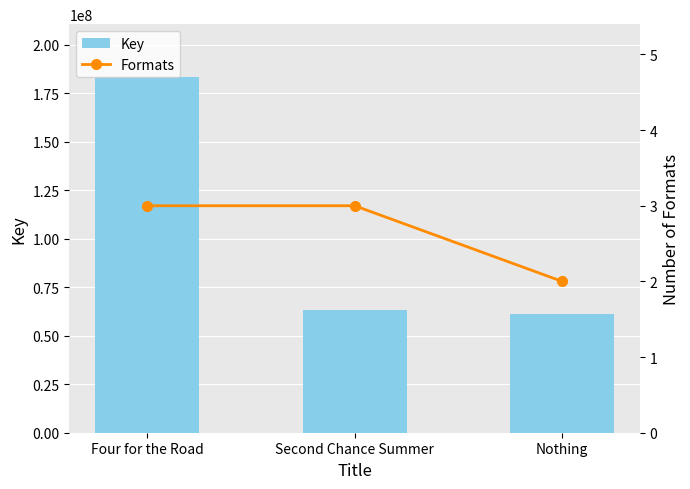

What is the spread (max minus min) of values at Second Chance Summer?

63462828